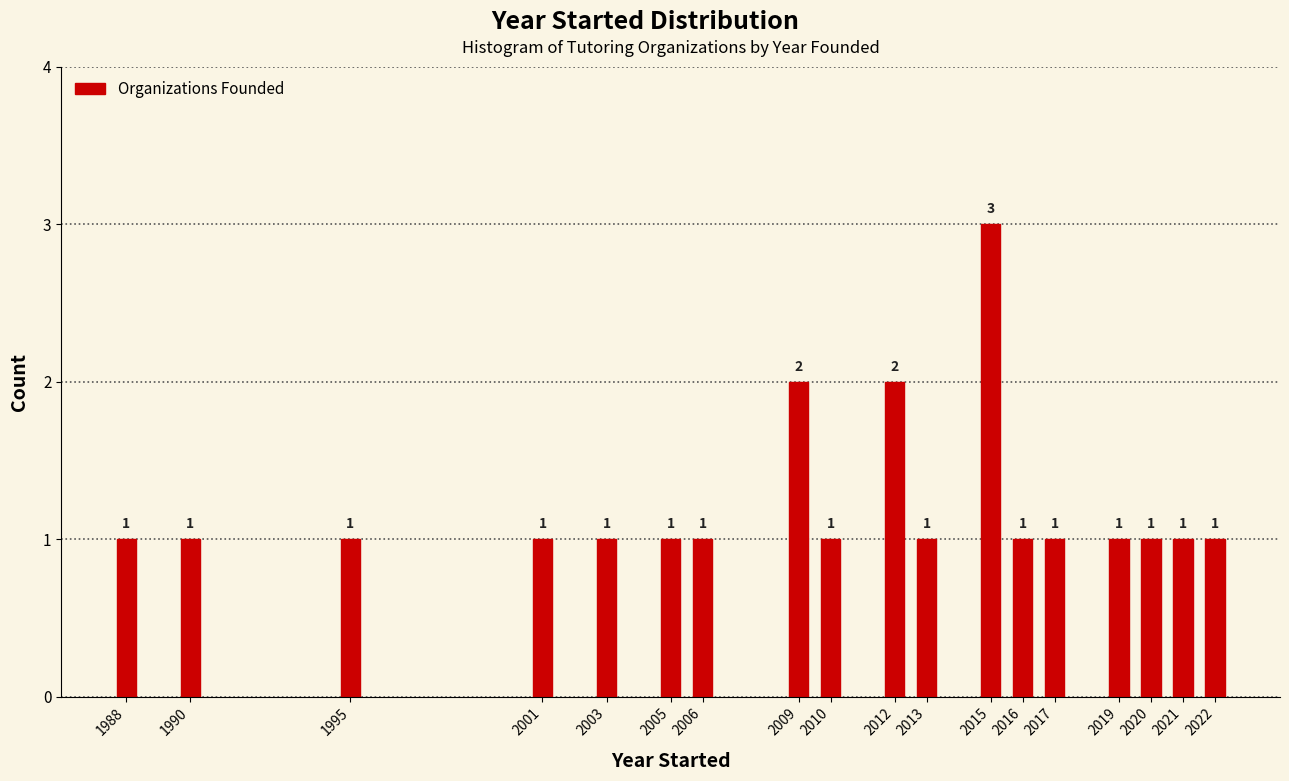

Reading right to left, list all the values displayed in this chart.

1	1	1	1	1	1	3	1	2	1	2	1	1	1	1	1	1	1